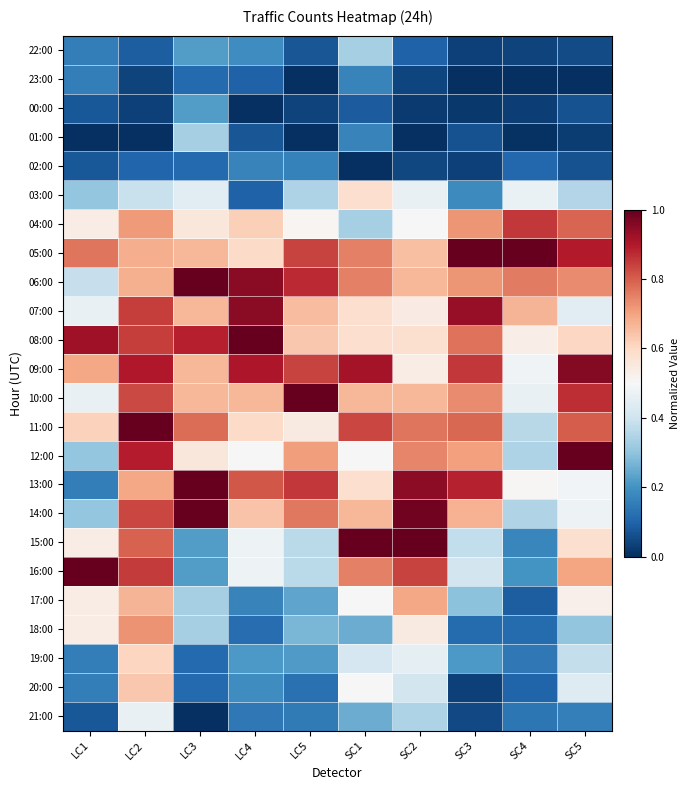

Which has a higher value, SC2 or LC4?

LC4